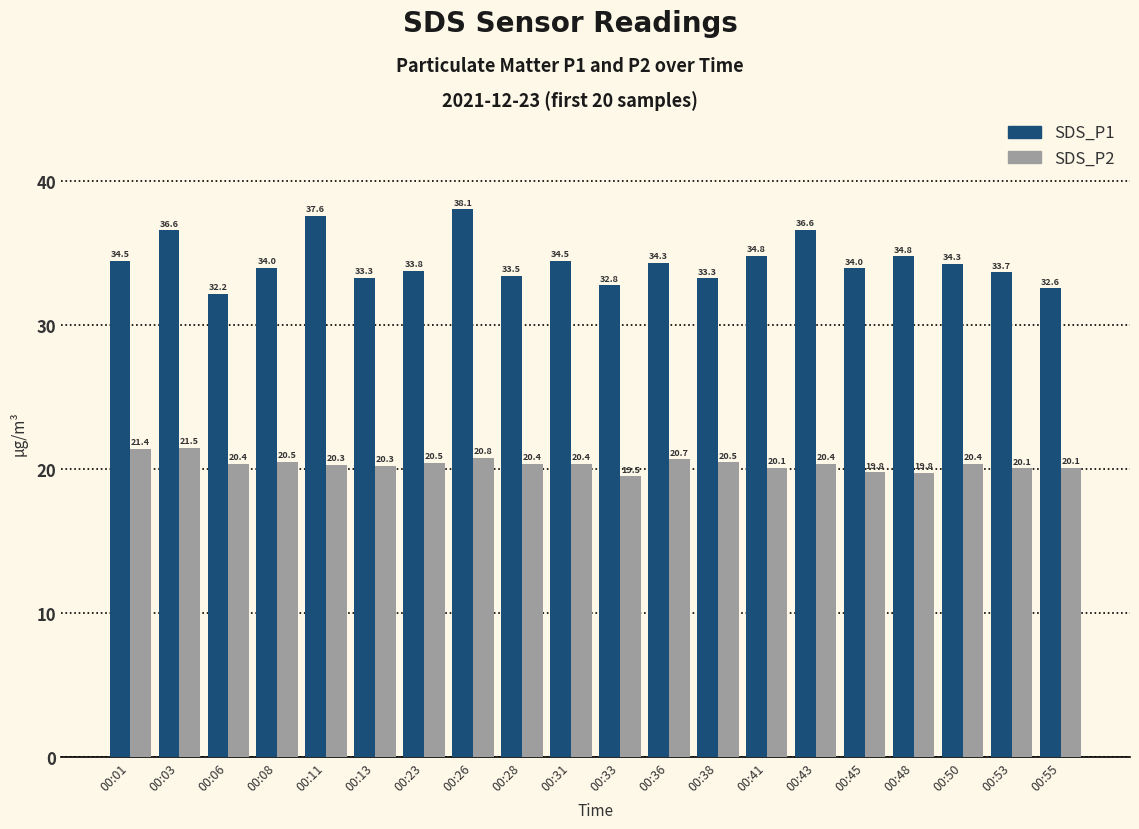

What is the total value across all series at 00:06?

52.6